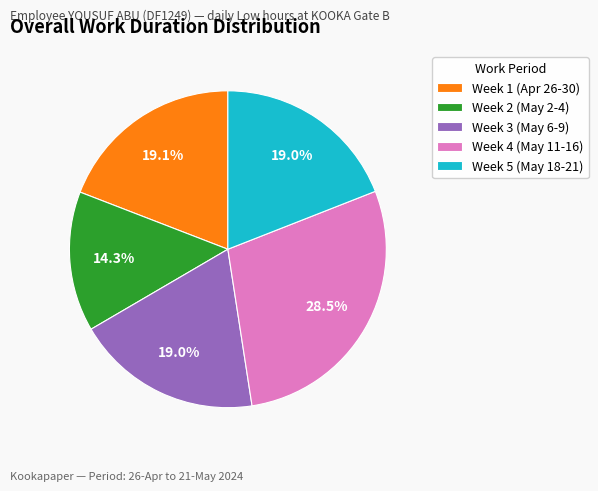

Do Week 1 (Apr 26-30) and Week 5 (May 18-21) together represent more than half of the pie?

No